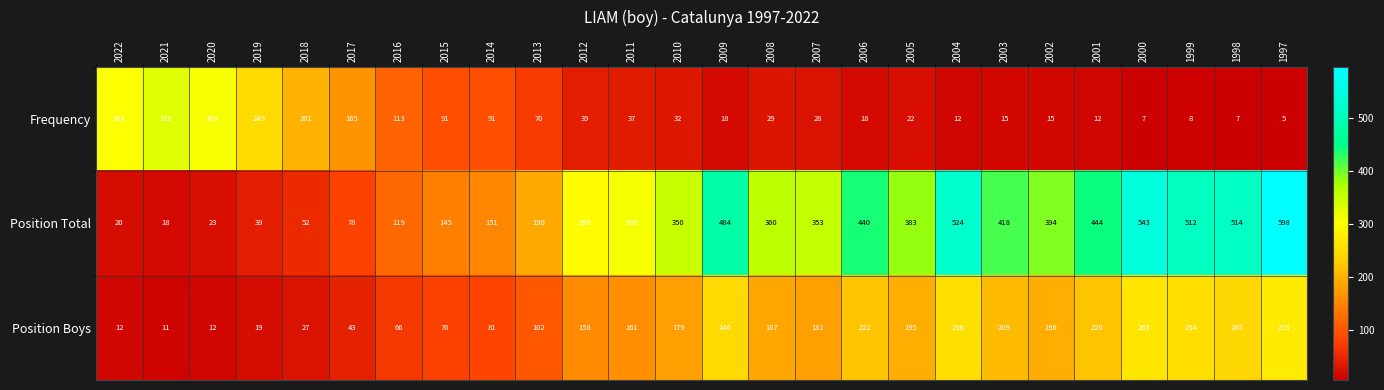

How many data points in Frequency are less than 32?

13